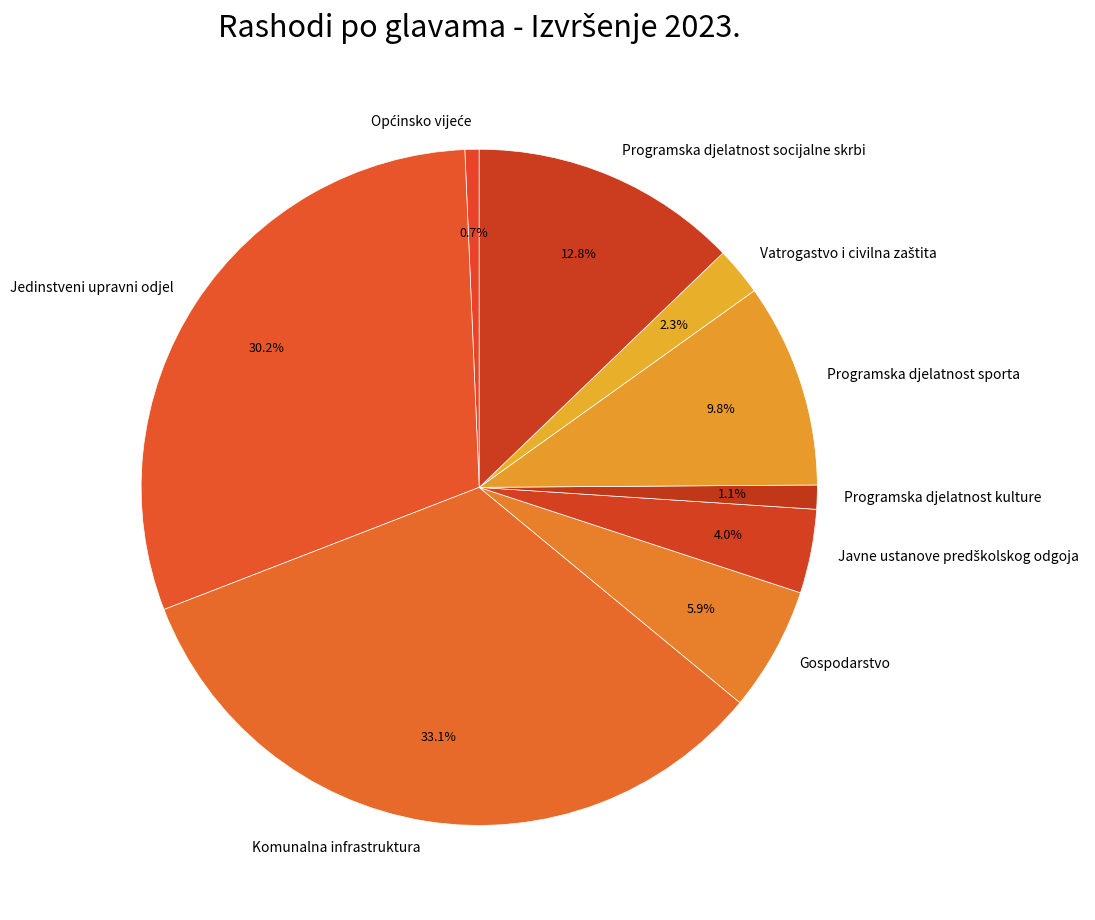

Does any single category account for the majority?

No